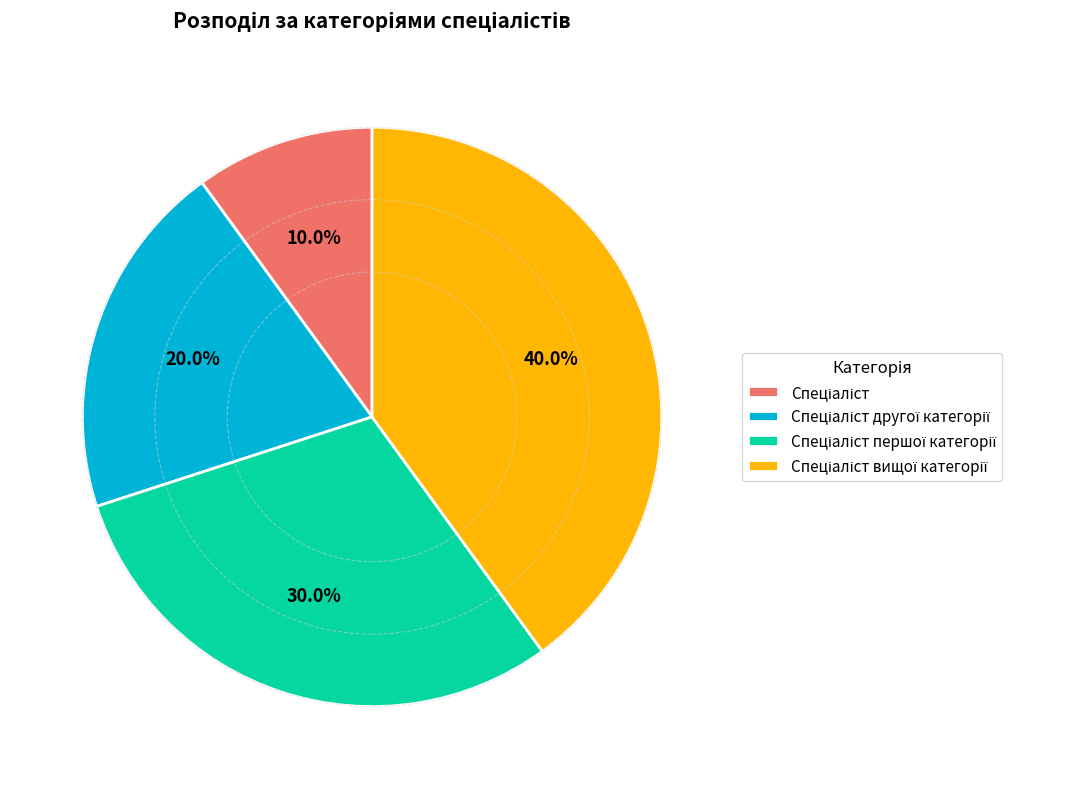

Does any single category account for the majority?

No